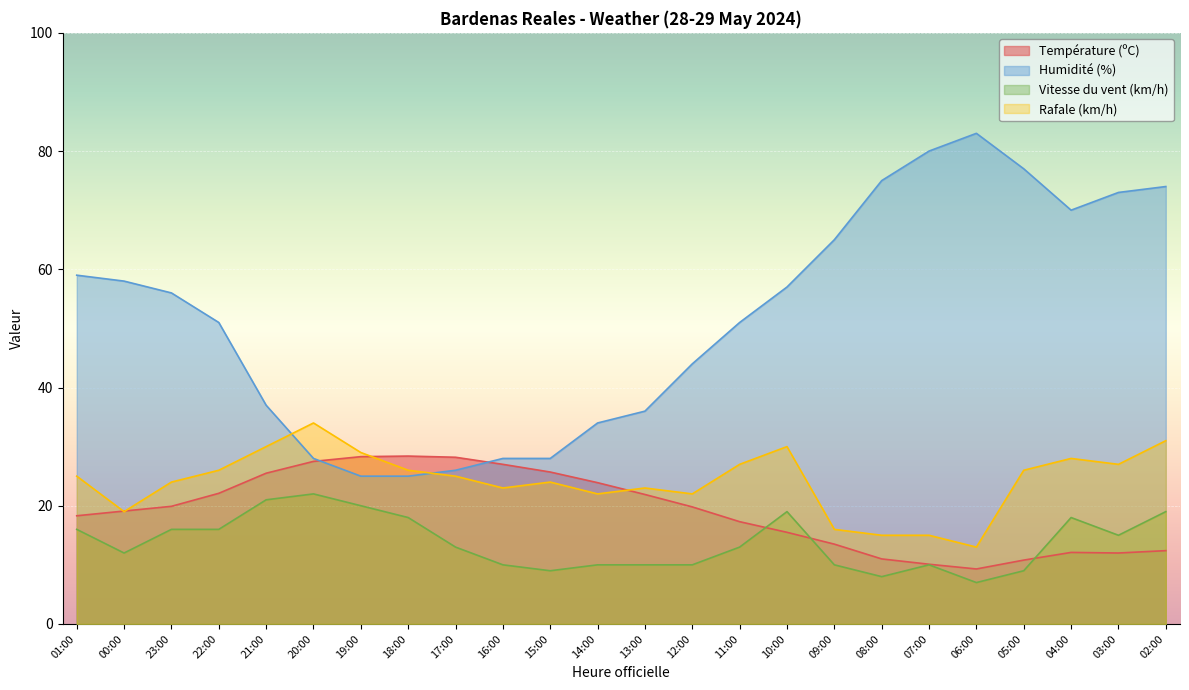

How many lines are shown in the chart?

4